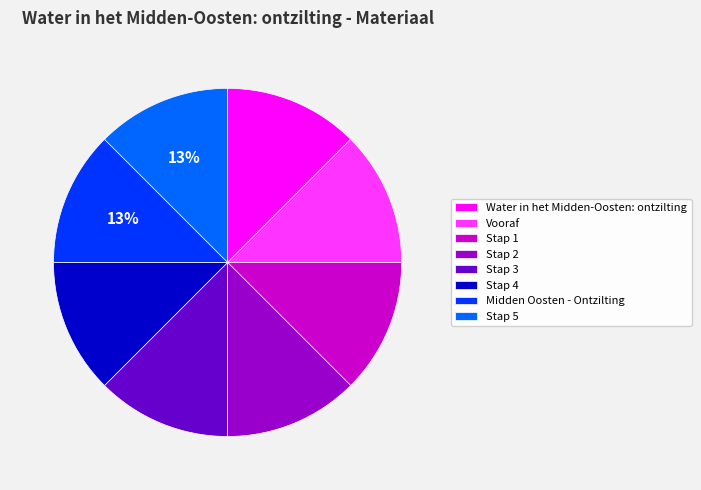

How many segments does this pie chart have?

8